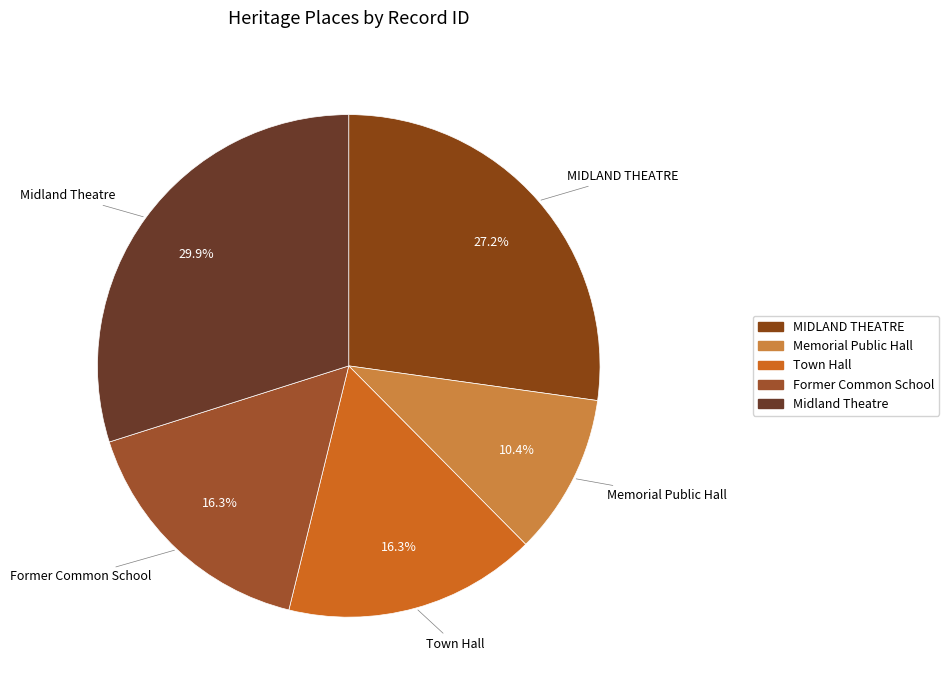

Is there a majority slice in this chart?

No